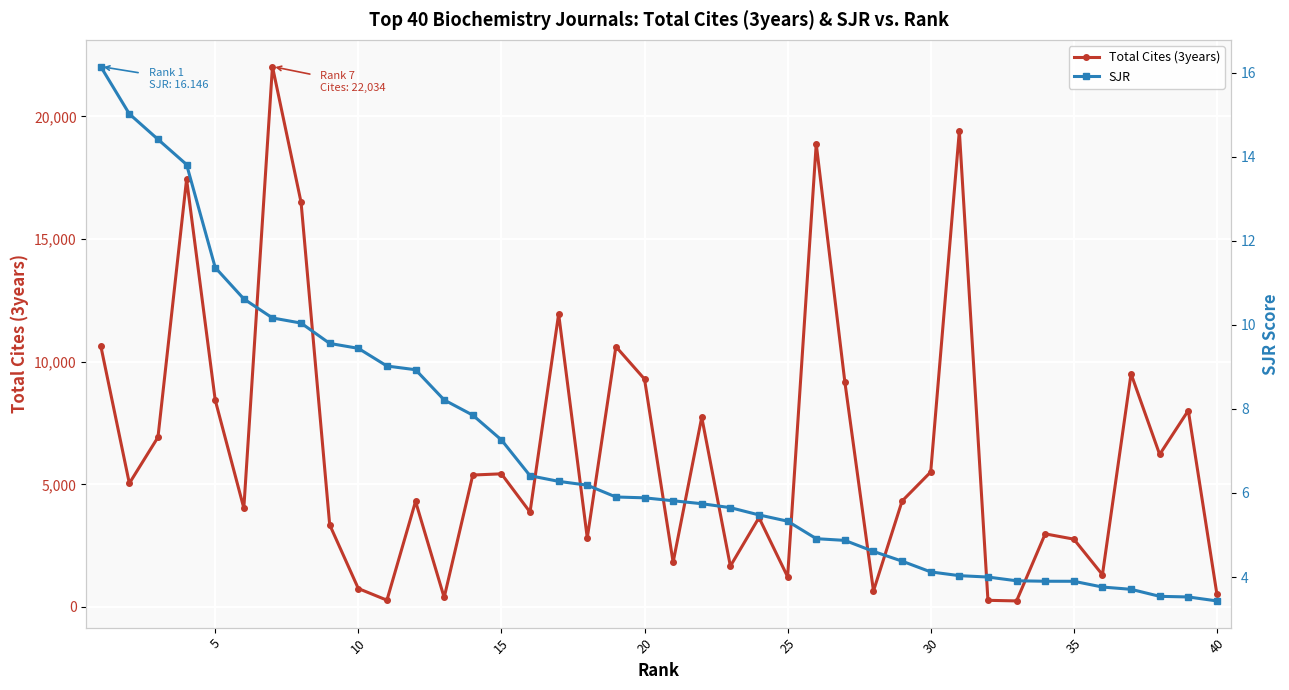

The value of Total Cites (3years) at 15 is 8639. True or false?

False